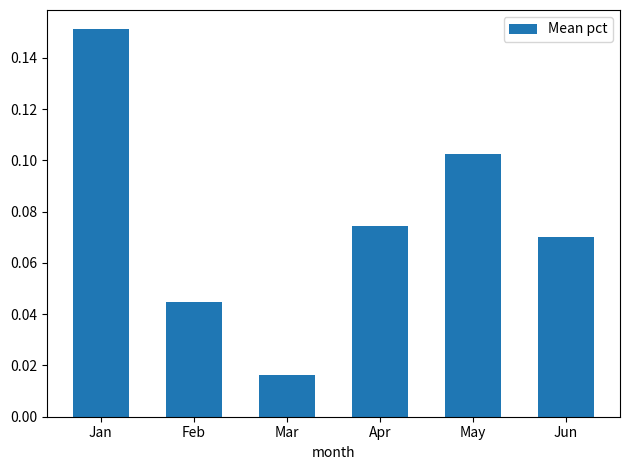

List the labels in order of value, smallest first.

Mar, Feb, Jun, Apr, May, Jan